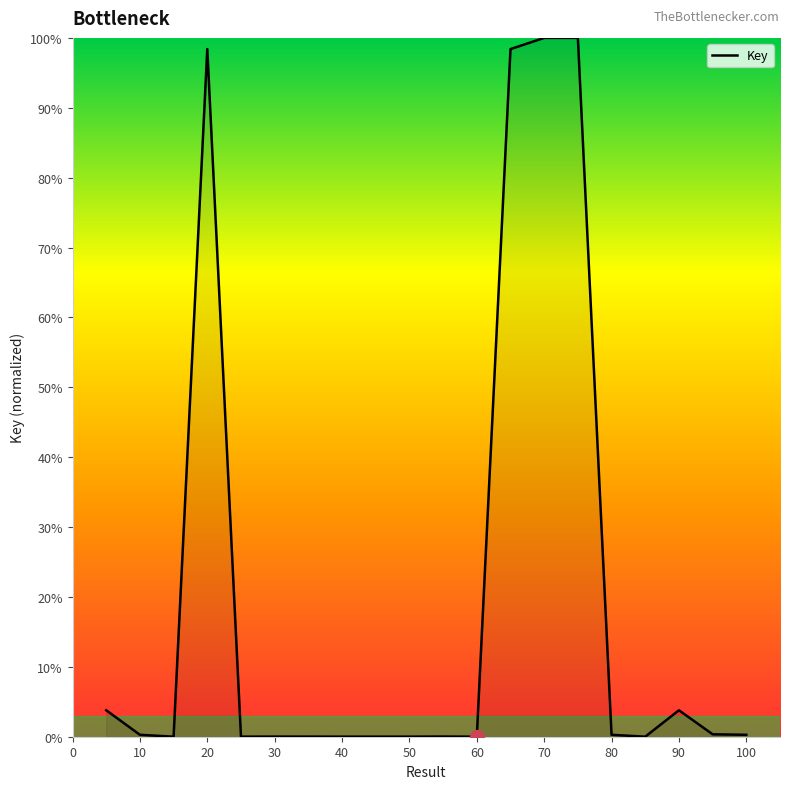

What is the maximum value shown in the chart?

100.0